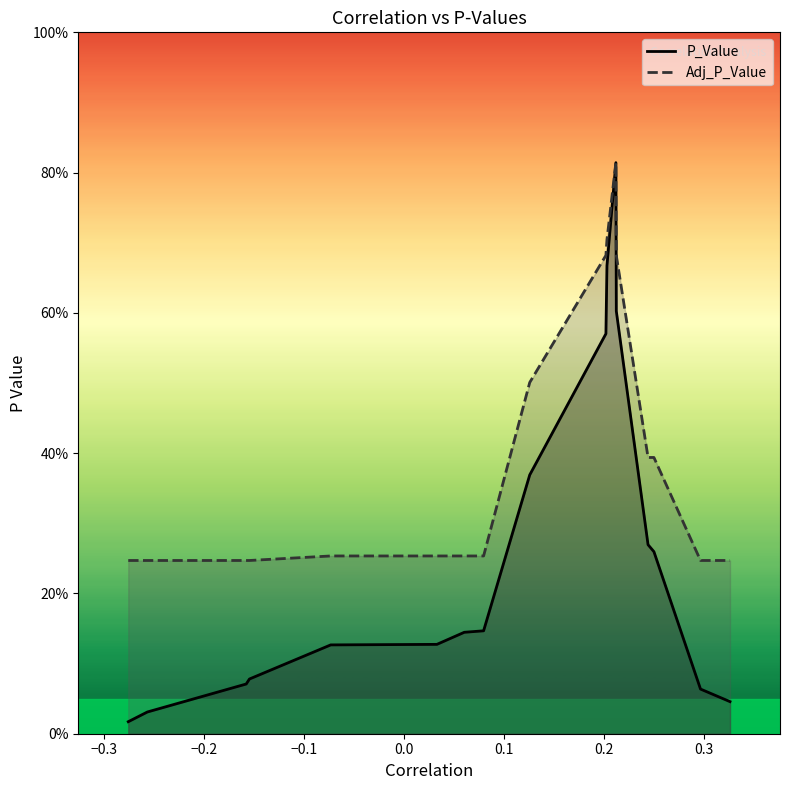

What is the maximum value shown in the chart?

0.8